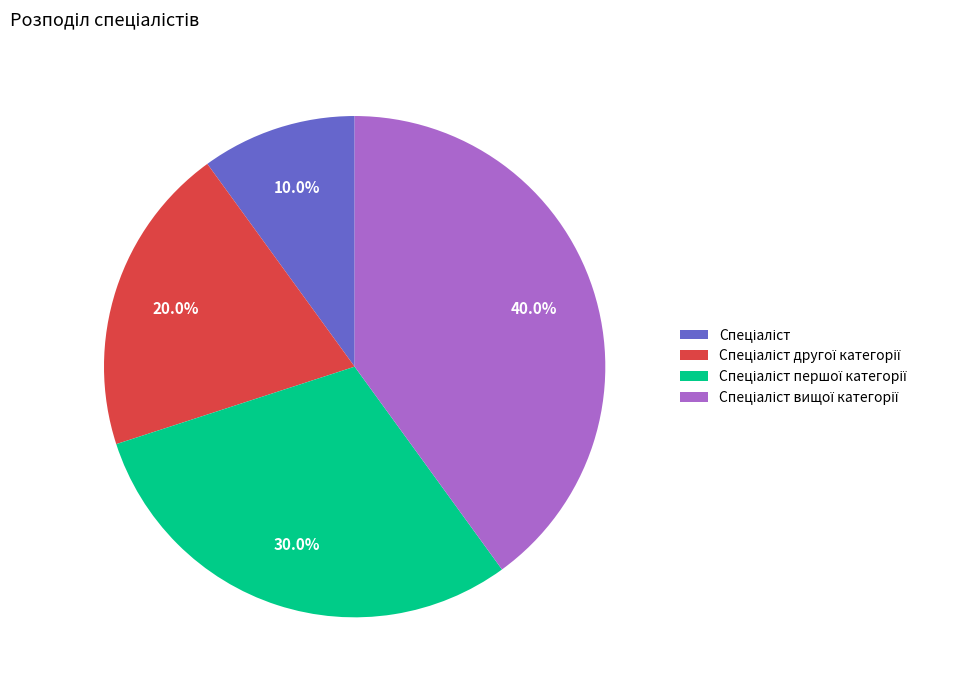

Is there any slice that represents more than half of the pie?

No